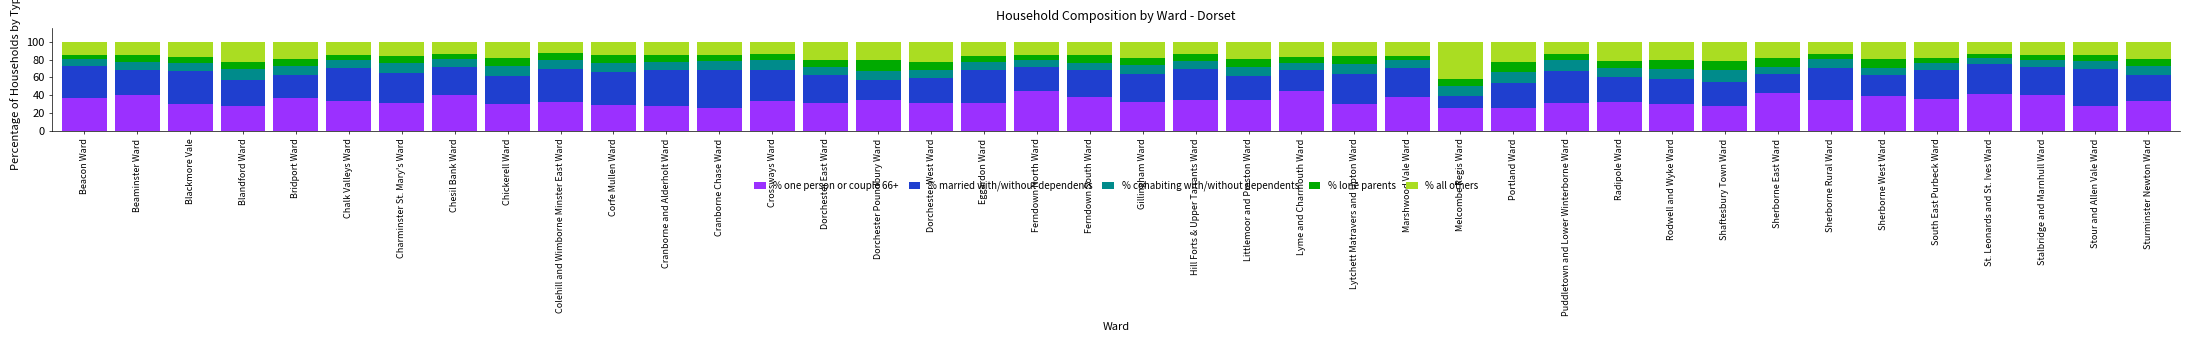

What is the total value across all series at St. Leonards and St. Ives Ward?

100.0